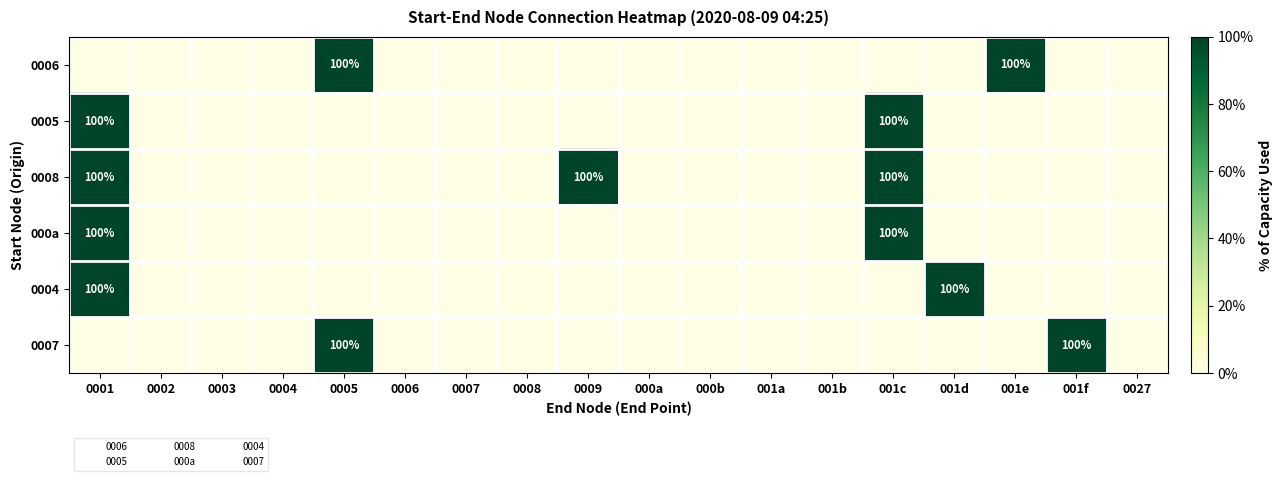

List the labels in order of 0006 value, smallest first.

0001, 0002, 0003, 0004, 0006, 0007, 0008, 0009, 000a, 000b, 001a, 001b, 001c, 001d, 001f, 0027, 0005, 001e